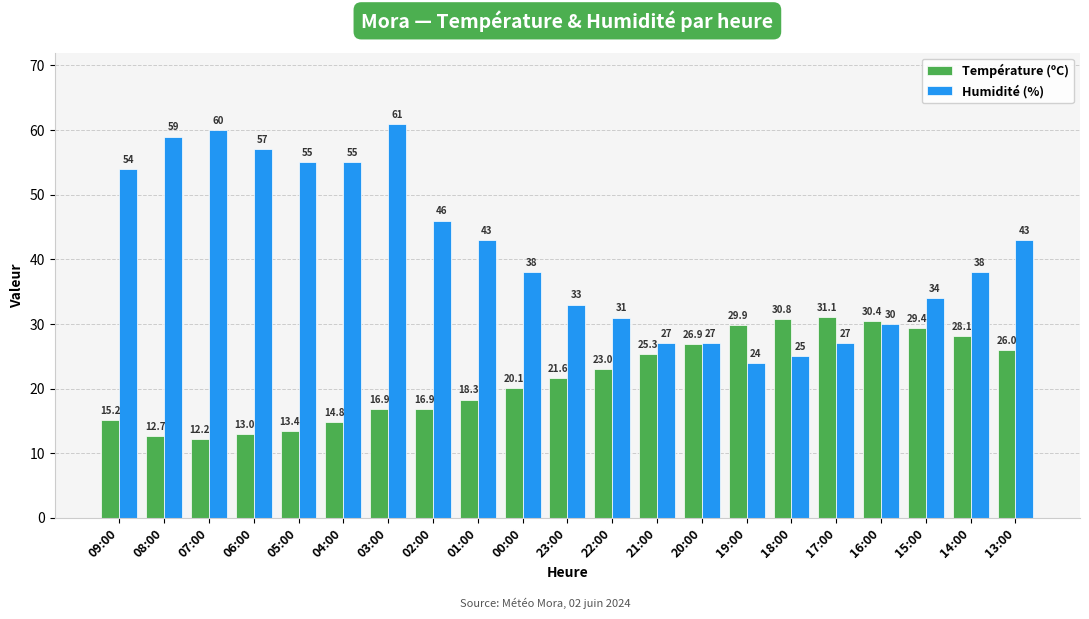

Rank the series by their maximum value, from lowest to highest.

Température (ºC), Humidité (%)